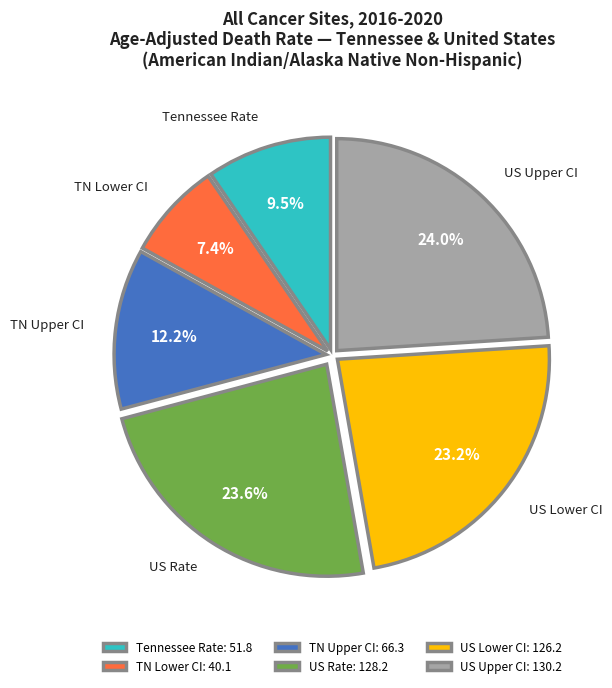

What percentage do US Lower CI and US Upper CI together represent?

47.2%